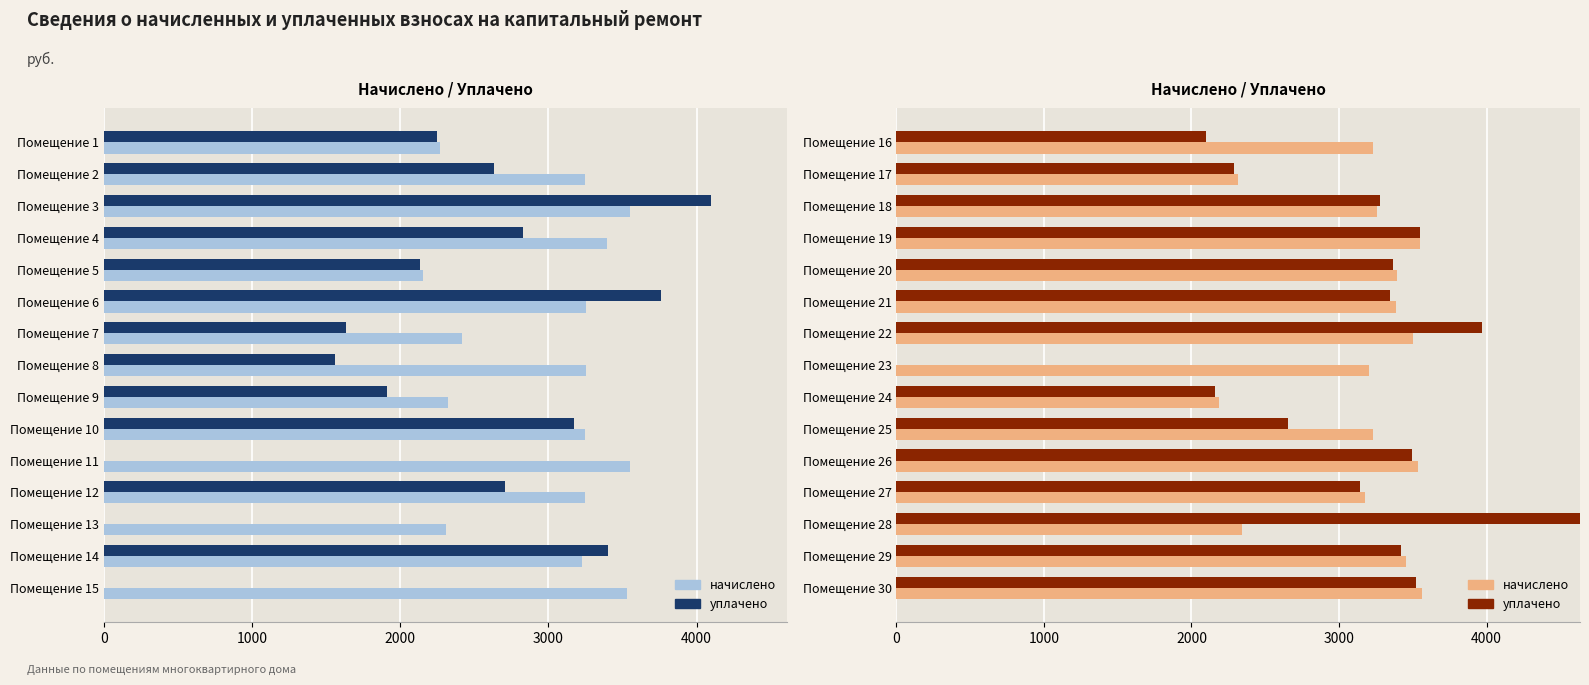

Count the number of categories in the chart.

15